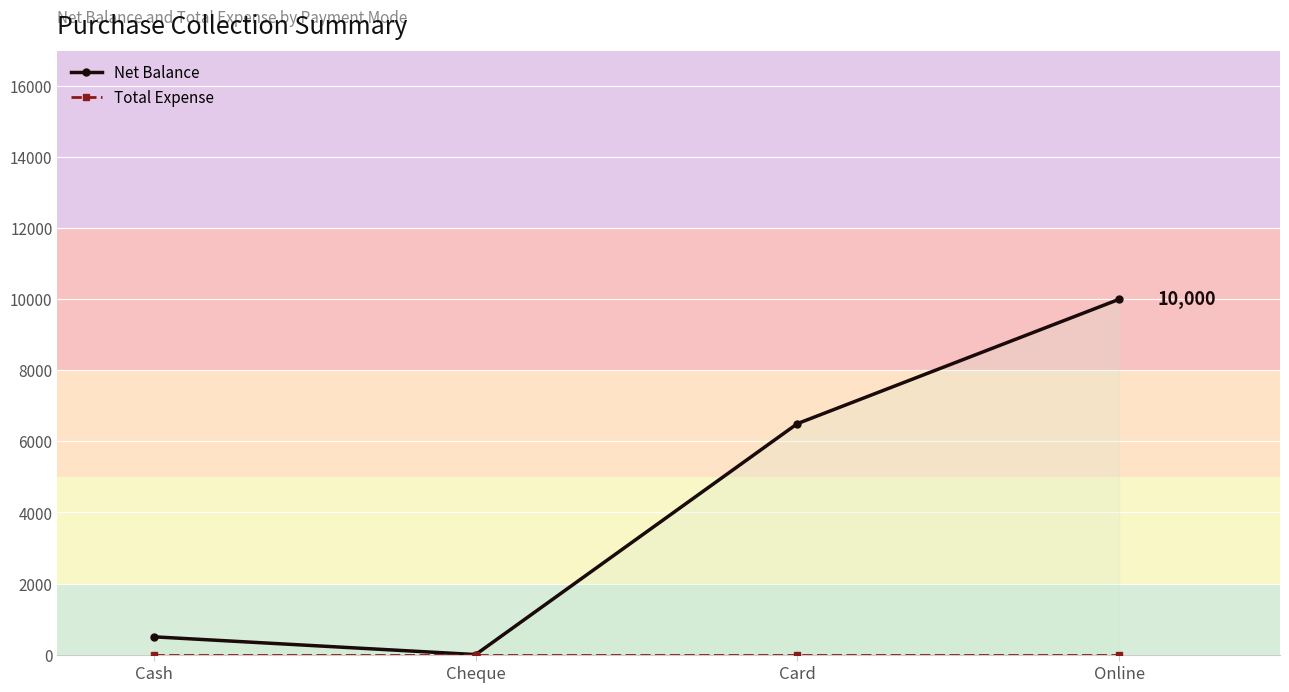

Rank the categories by Total Expense value from lowest to highest.

Cash, Cheque, Card, Online